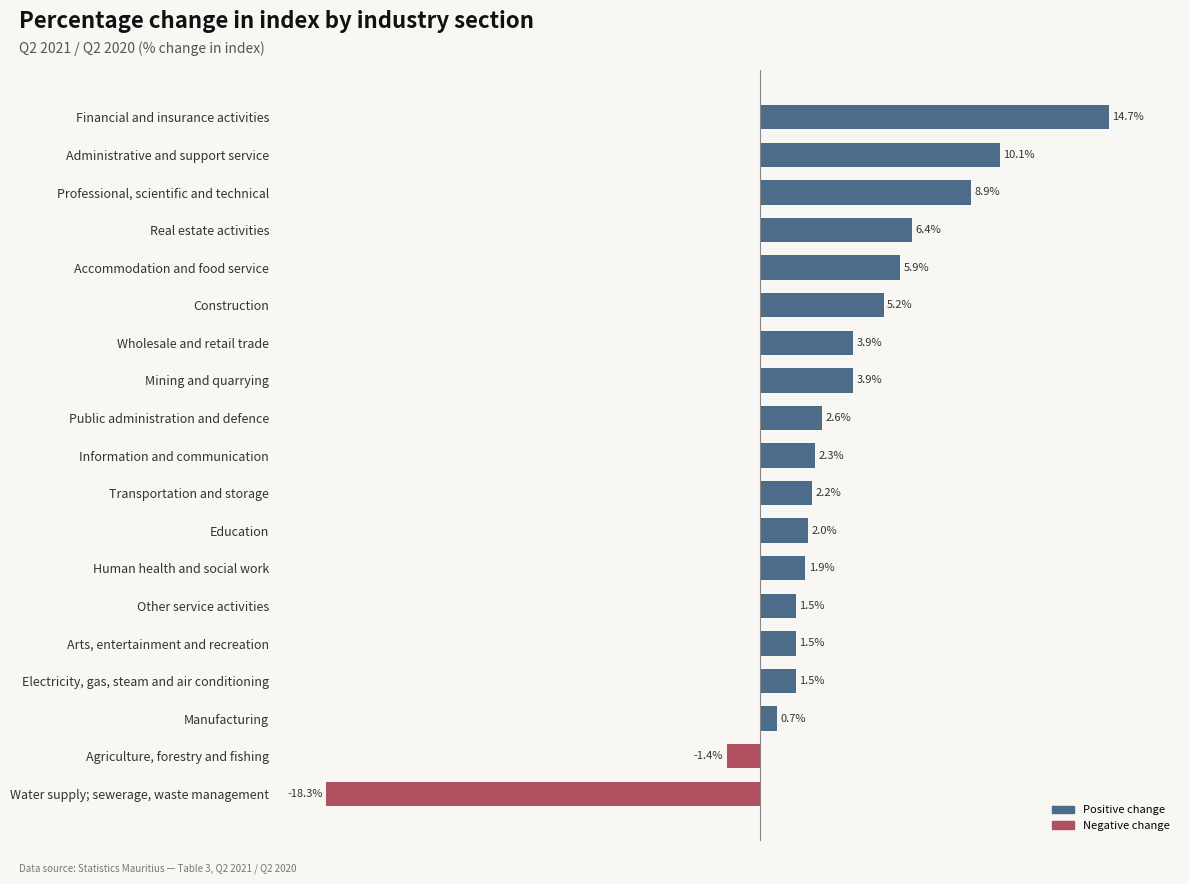

At which label is the value closest to -1?

Agriculture, forestry and fishing